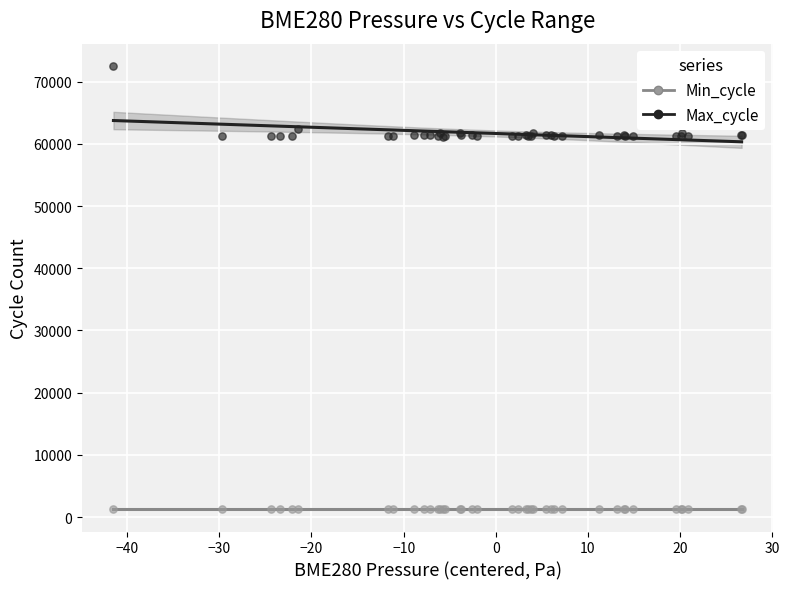

Which series contains the highest Y value?

Max_cycle